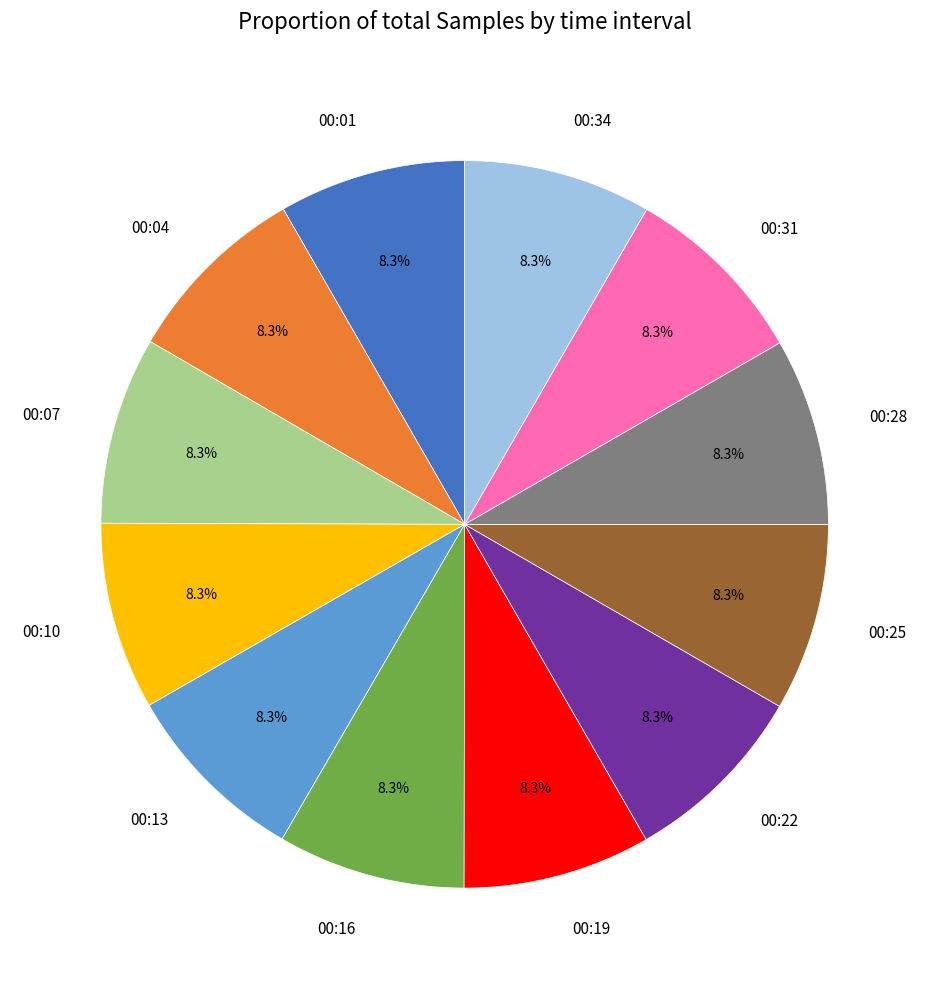

Does 00:10 represent more than half of the total?

No